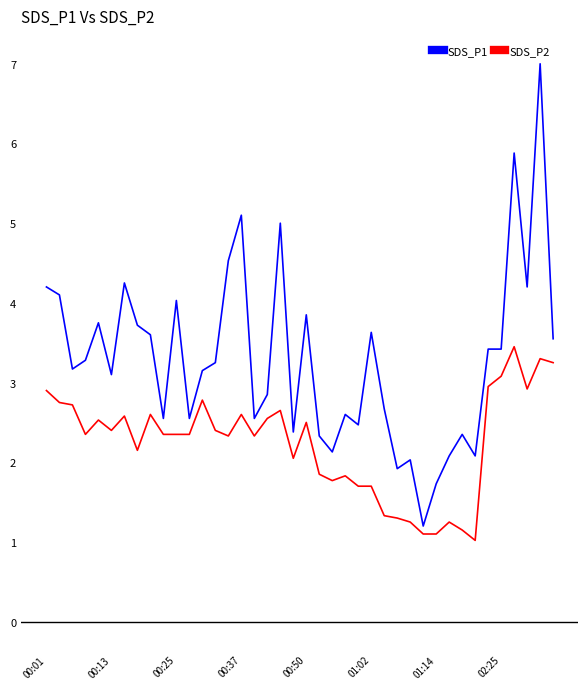

Which series has the widest spread of values?

SDS_P1